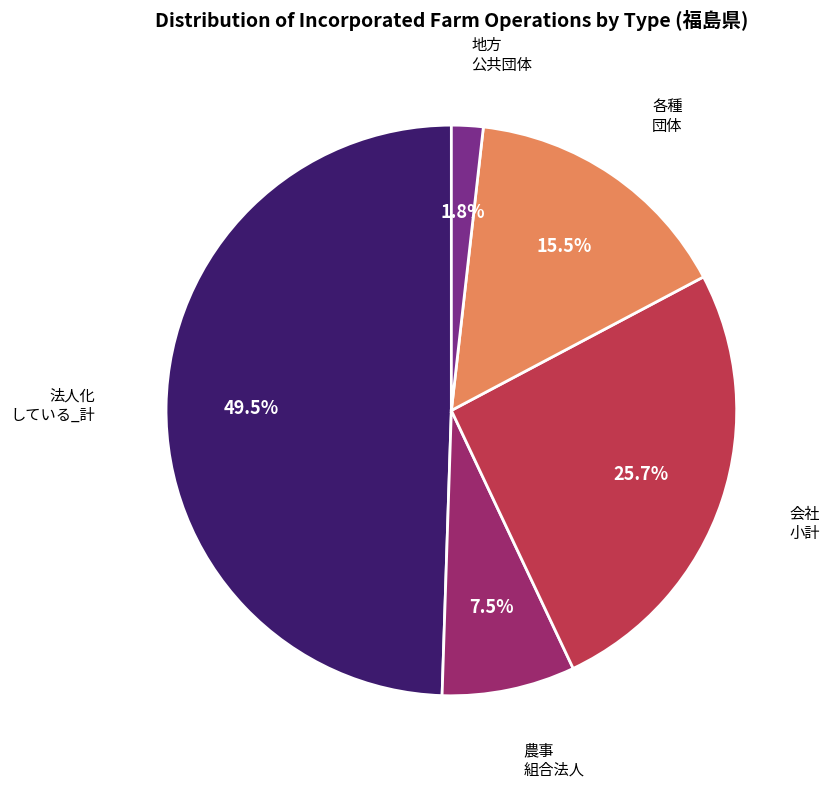

Is there a majority slice in this chart?

No